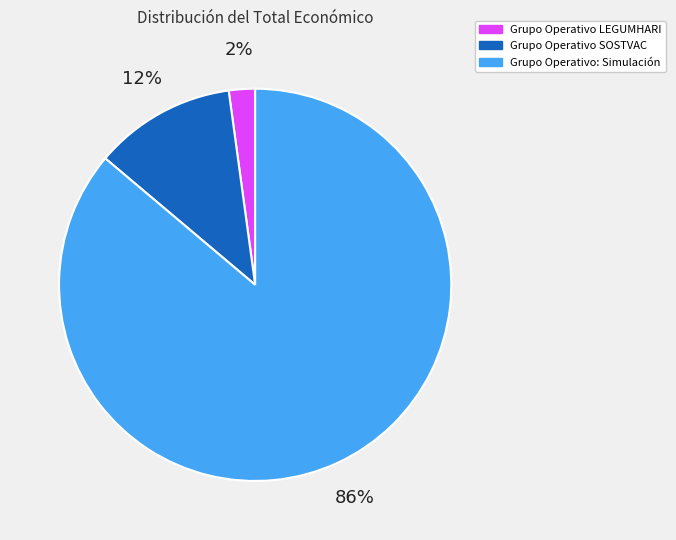

Which has a higher value, Grupo Operativo SOSTVAC or Grupo Operativo LEGUMHARI?

Grupo Operativo SOSTVAC